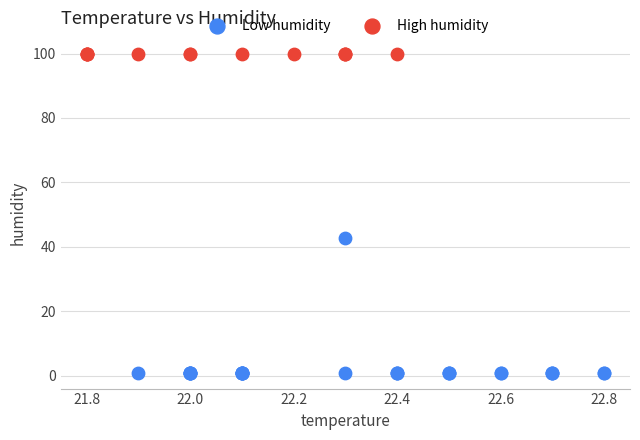

Which series reaches the maximum Y coordinate?

High humidity